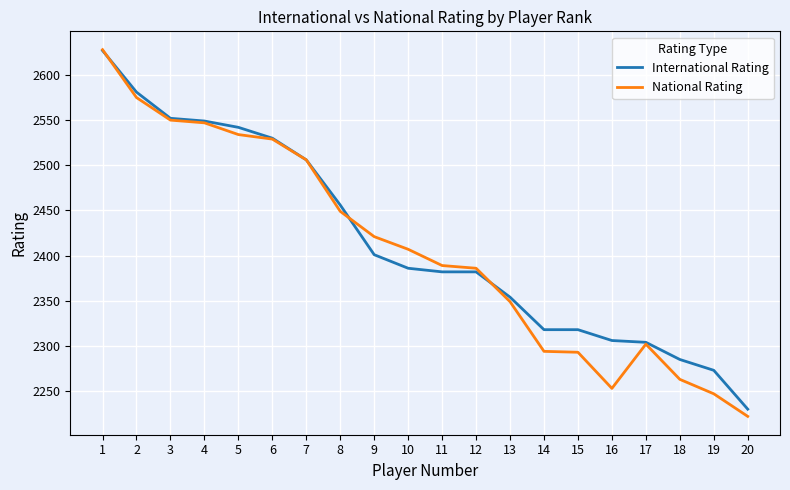

How many lines are shown in the chart?

2